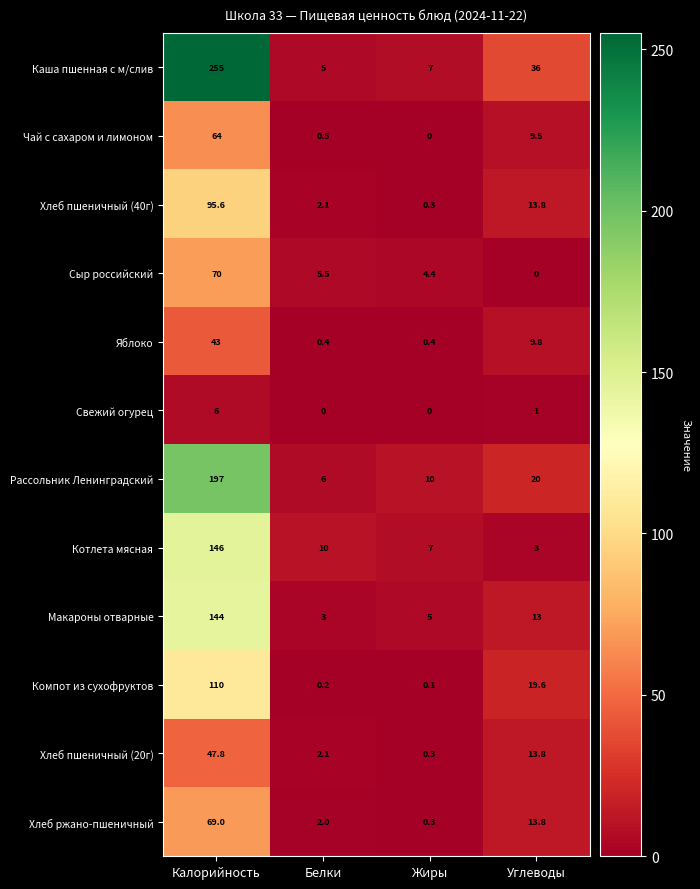

Which series has the largest total across all categories?

Каша пшенная с м/слив